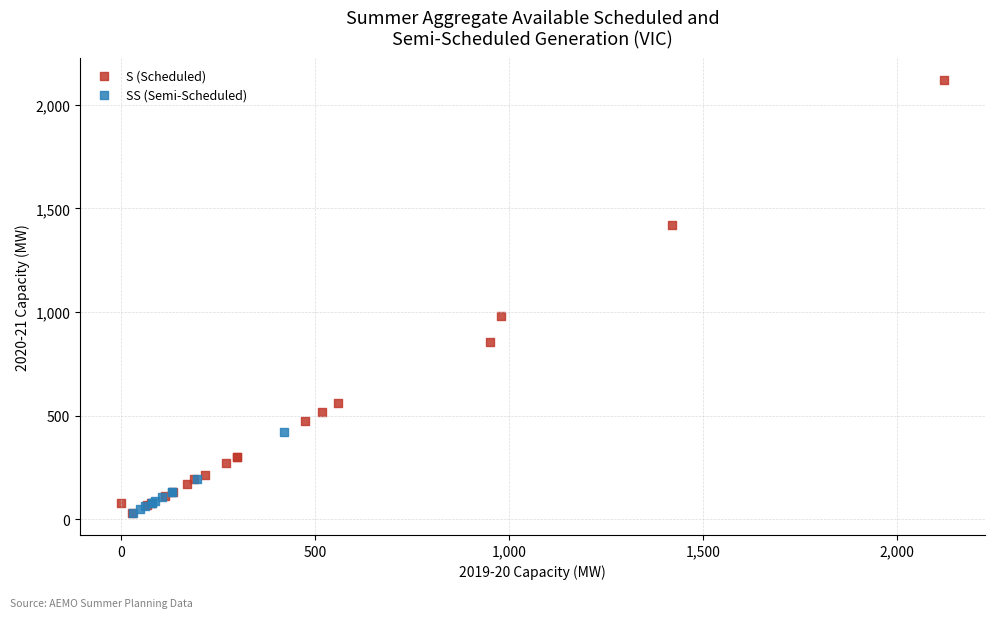

Which series has the widest spread of Y values?

S (Scheduled)